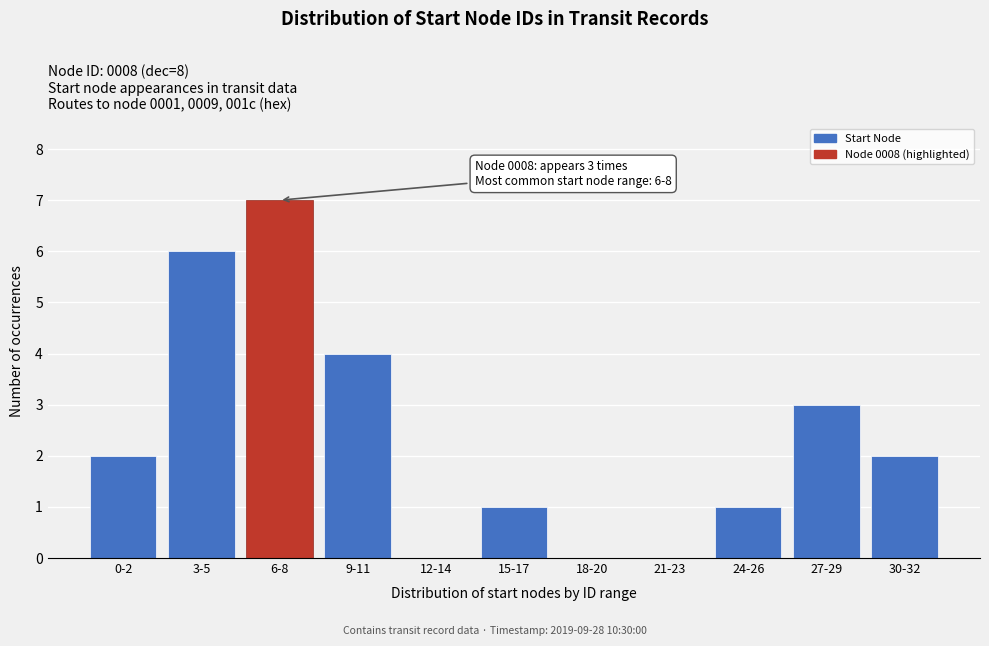

Reading left to right, list all the values displayed in this chart.

0-2=2	3-5=6	6-8=7	9-11=4	12-14=0	15-17=1	18-20=0	21-23=0	24-26=1	27-29=3	30-32=2